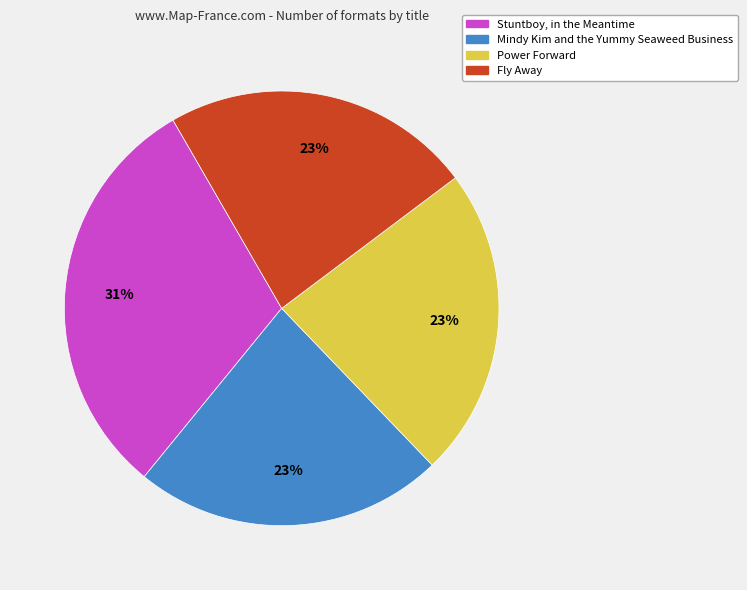

Do Mindy Kim and the Yummy Seaweed Business and Fly Away together represent more than half of the pie?

No